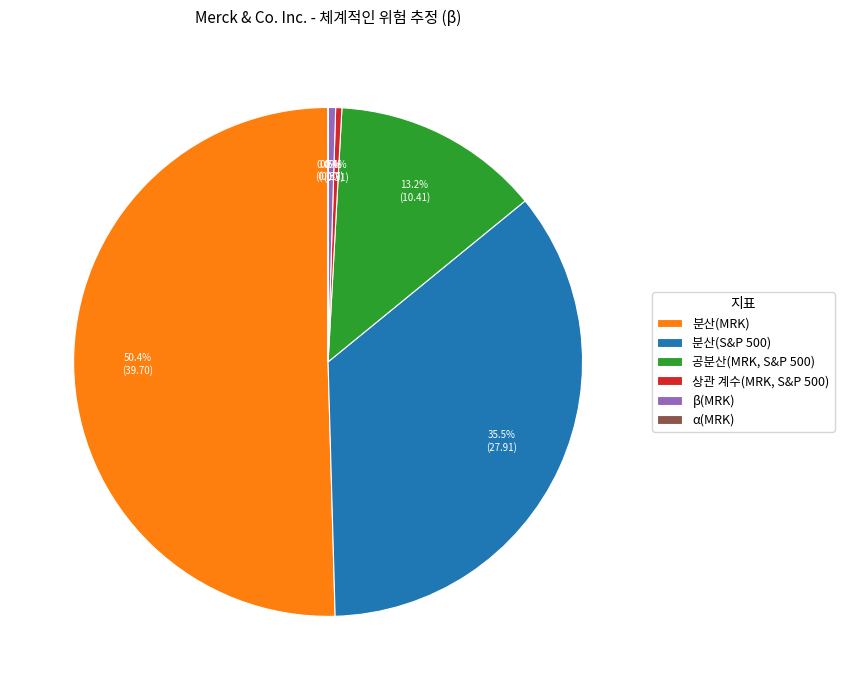

What portion of the pie excludes 상관 계수(MRK, S&P 500)?

99.6%